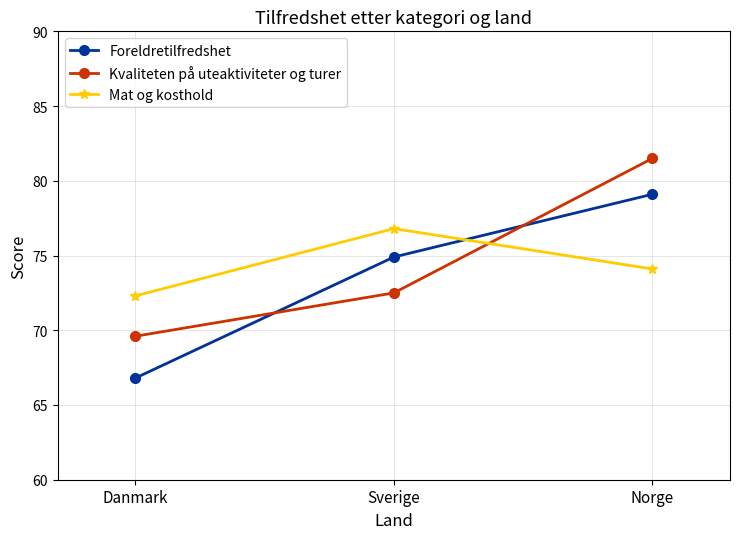

Reading left to right, what are all the values shown in this chart?

Foreldretilfredshet: Danmark=66.8	Sverige=74.9	Norge=79.1
Kvaliteten på uteaktiviteter og turer: Danmark=69.6	Sverige=72.5	Norge=81.5
Mat og kosthold: Danmark=72.3	Sverige=76.8	Norge=74.1